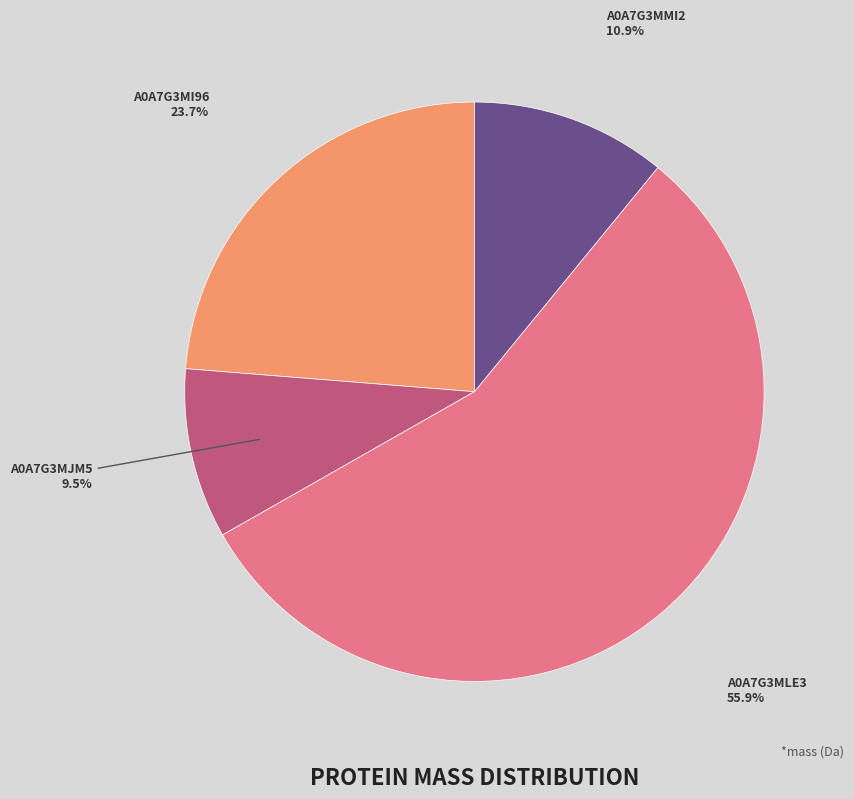

Do A0A7G3MI96 and A0A7G3MLE3 together represent more than half of the pie?

Yes